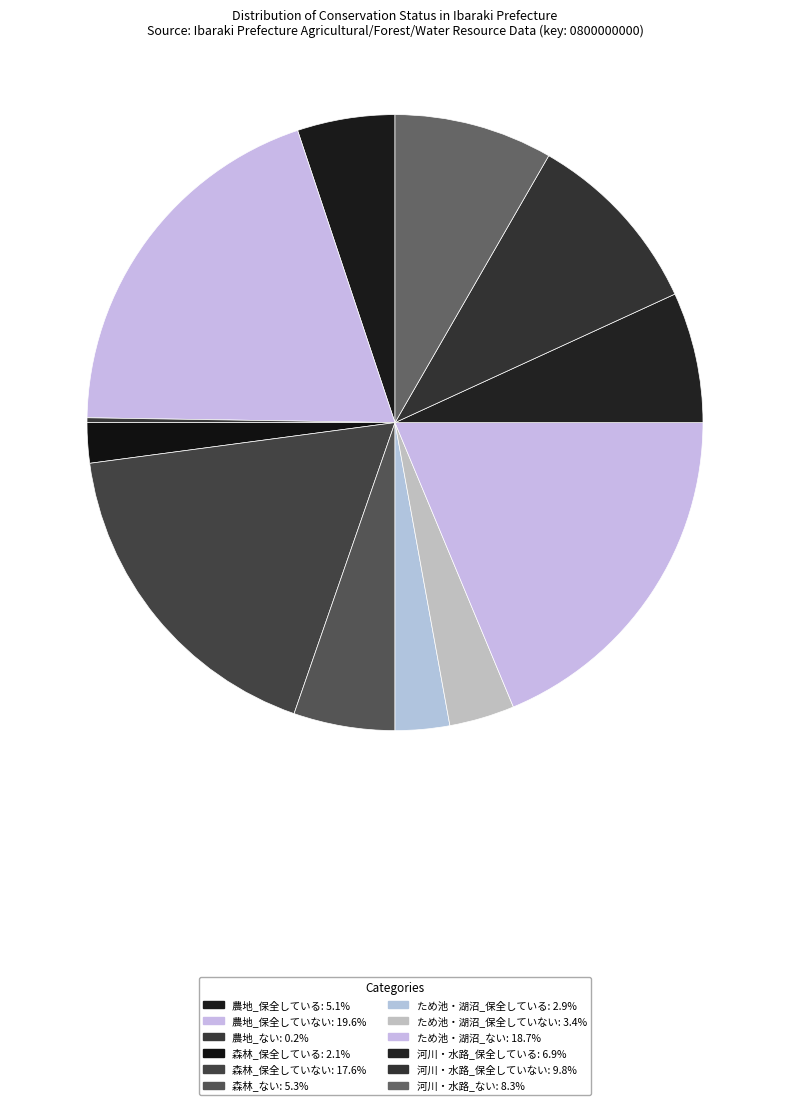

What is the smallest slice in the pie chart?

農地_ない